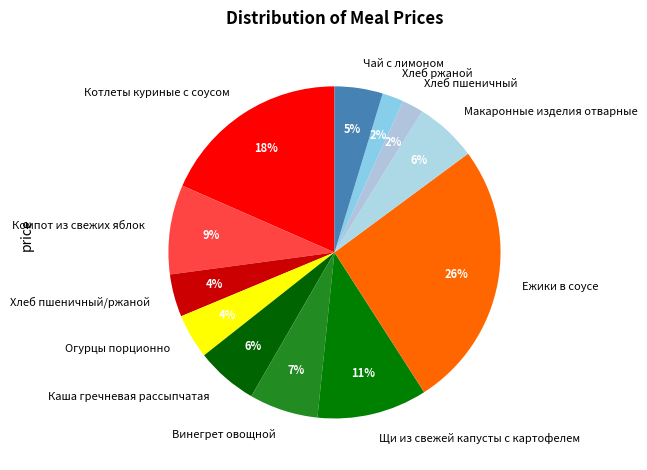

To the nearest percent, what is the difference between the largest and smallest slice percentages?

24%